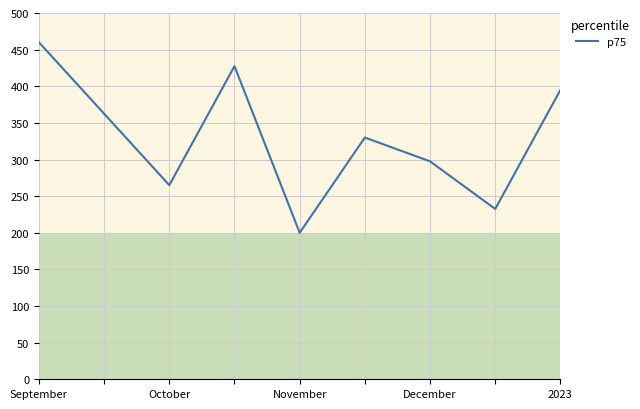

What is the difference between the maximum and minimum values?

260.0